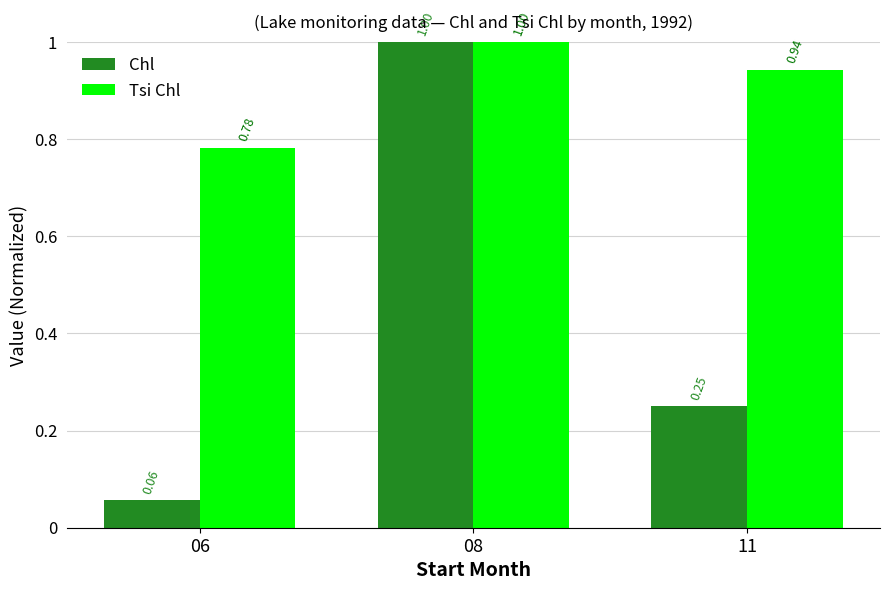

Rank the series by their average value, from highest to lowest.

Tsi Chl, Chl